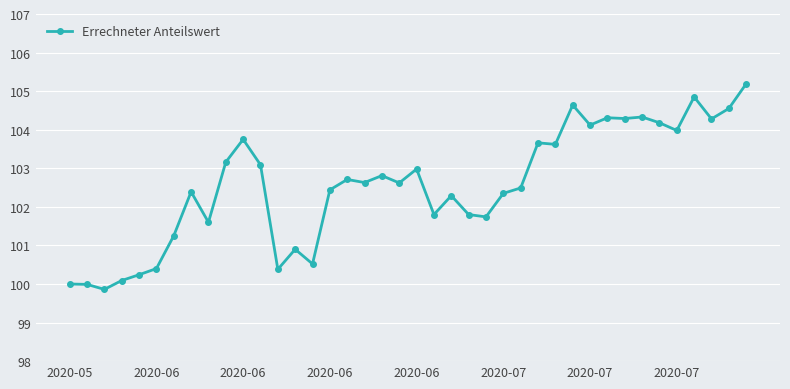

How many values are below 102?

14